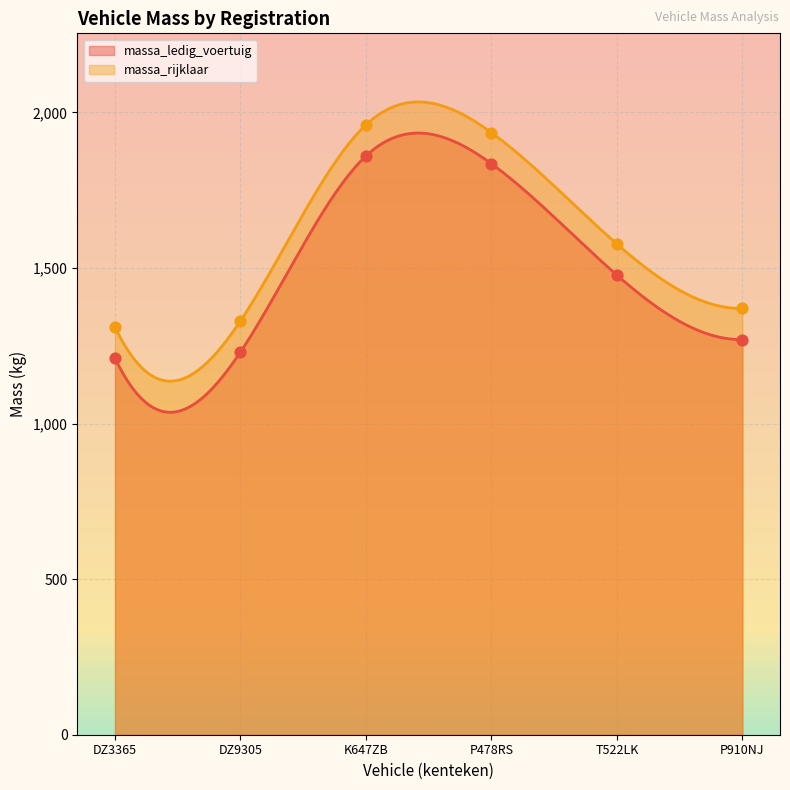

Which series has the widest spread of Y values?

massa_ledig_voertuig